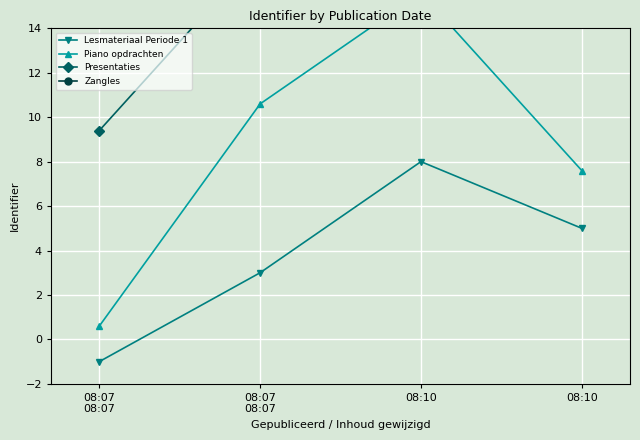

What is the label of the 2nd point from the right?

08:10
